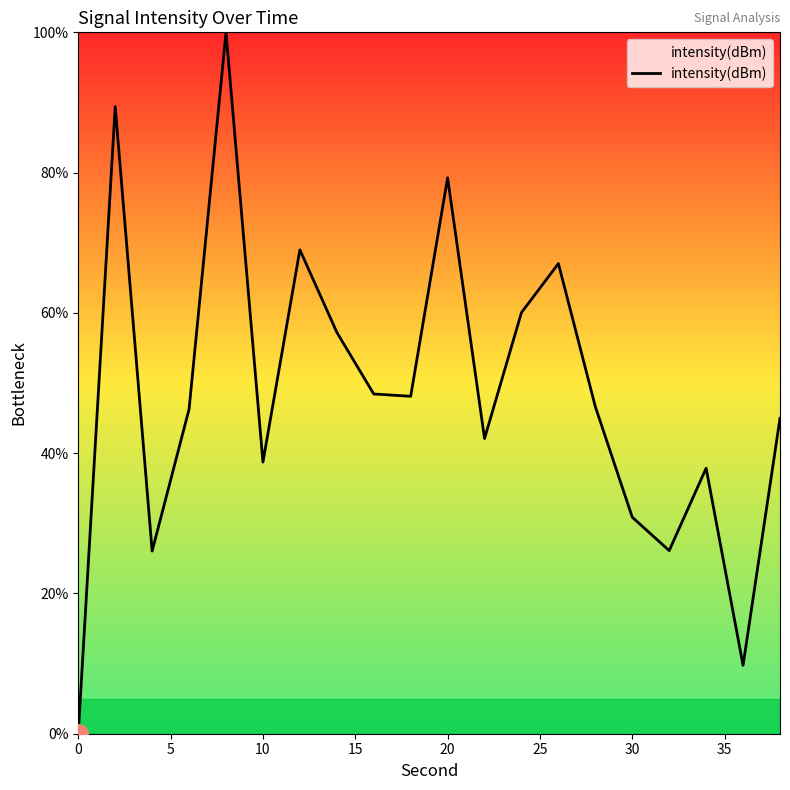

Does the chart display data point markers on the line(s)?

No